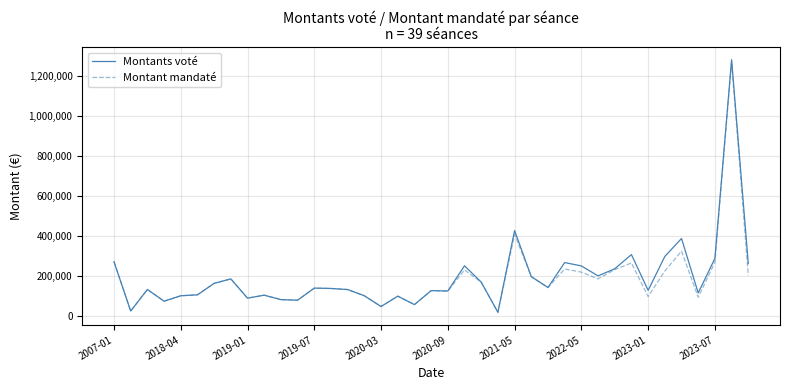

How many lines are shown in the chart?

2